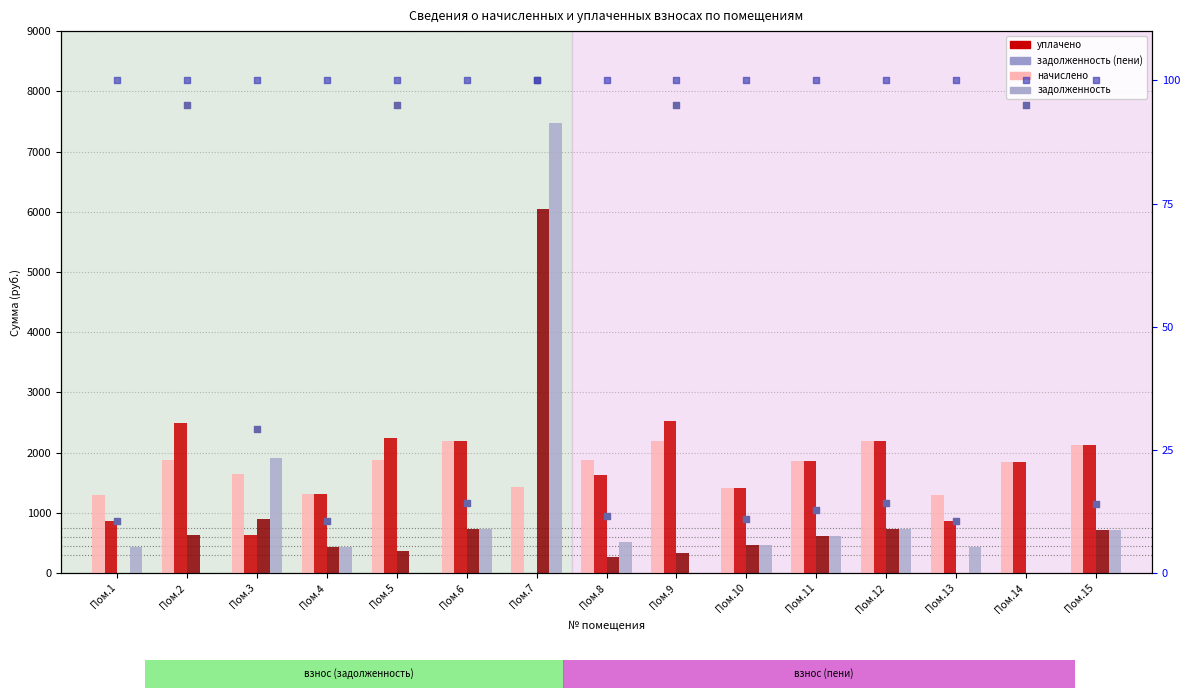

Is the value of уплачено at Пом.5 greater than the value of начислено at Пом.11?

Yes